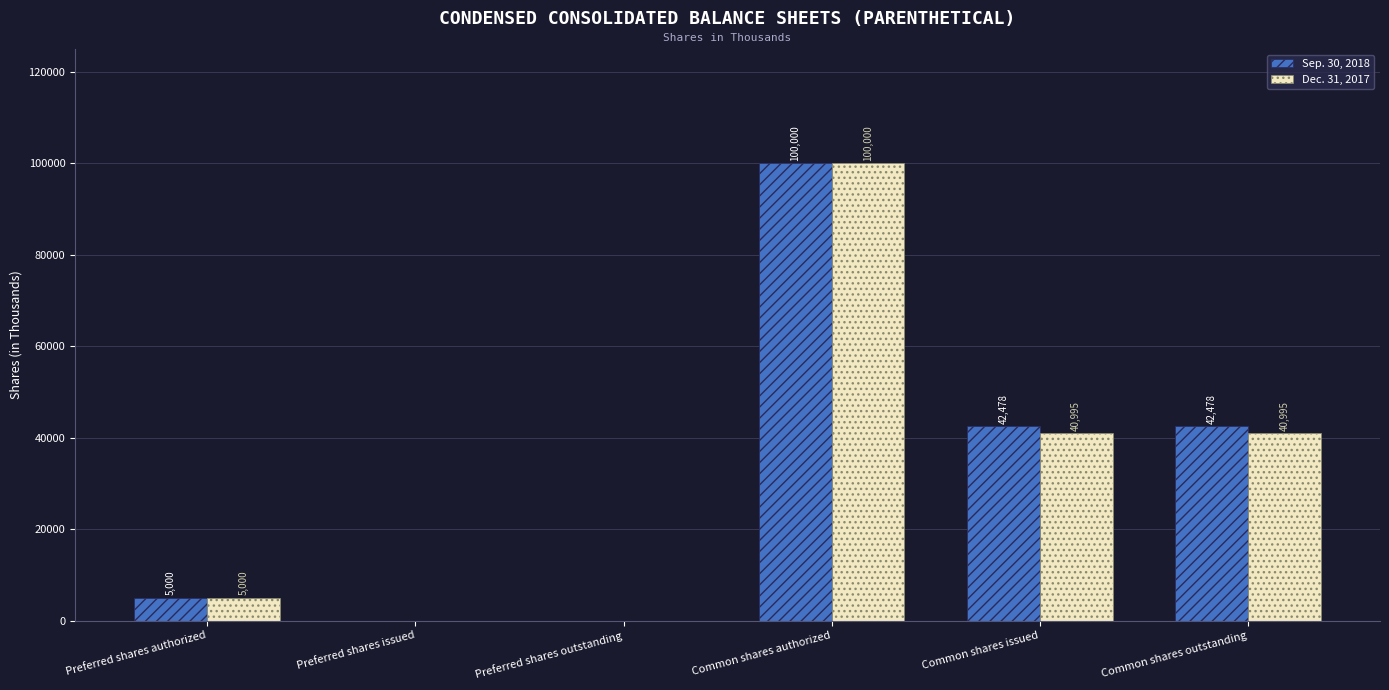

The value of Sep. 30, 2018 at Common shares issued is 42478. True or false?

True